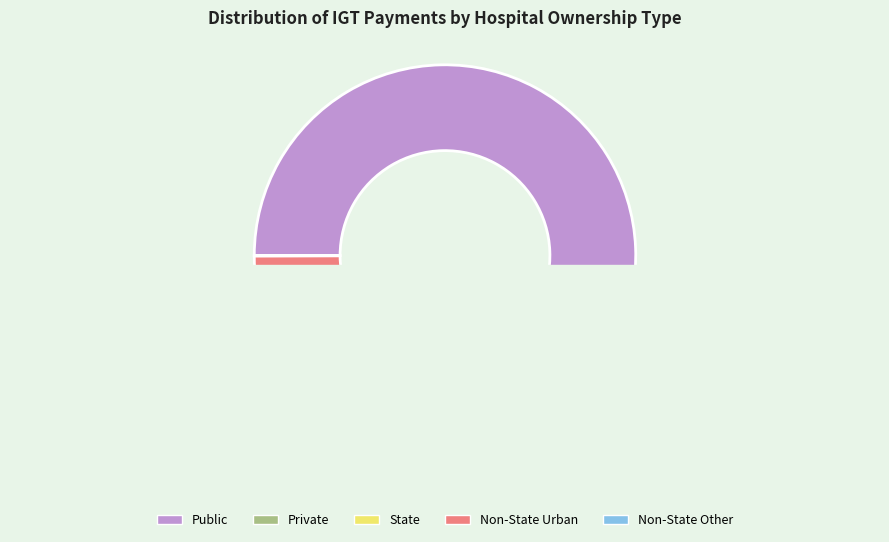

Is it true that State is 11% of the pie?

True